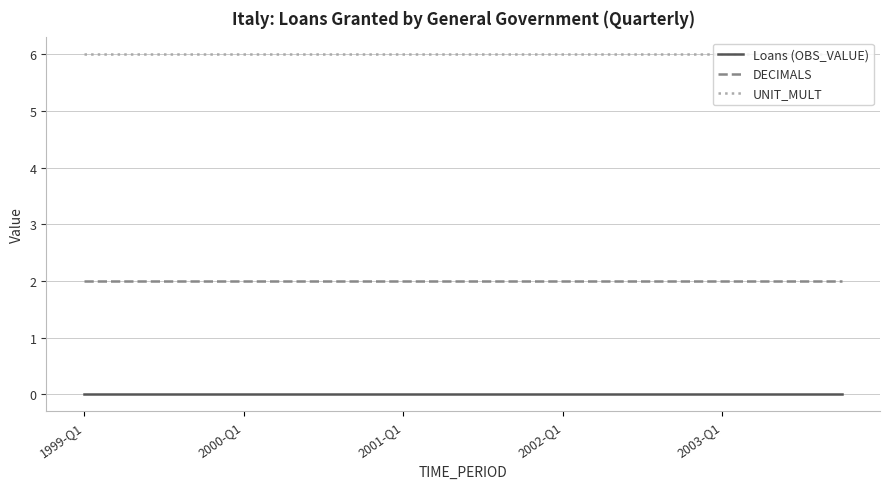

True or false: Loans (OBS_VALUE) and UNIT_MULT cross at least once.

False